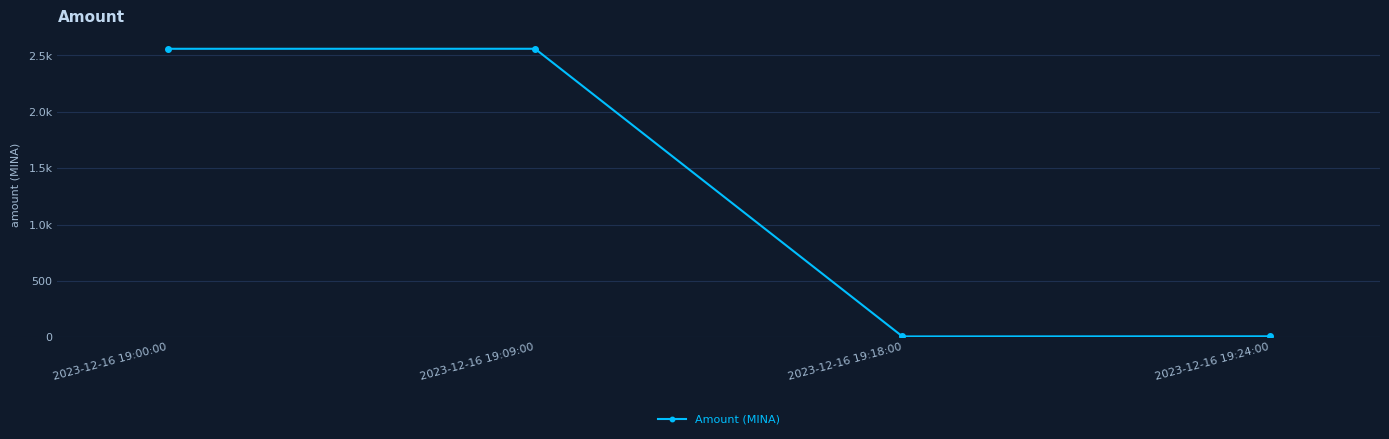

What is the sum of the values at 2023-12-16 19:09:00 and 2023-12-16 19:00:00?

5119.1